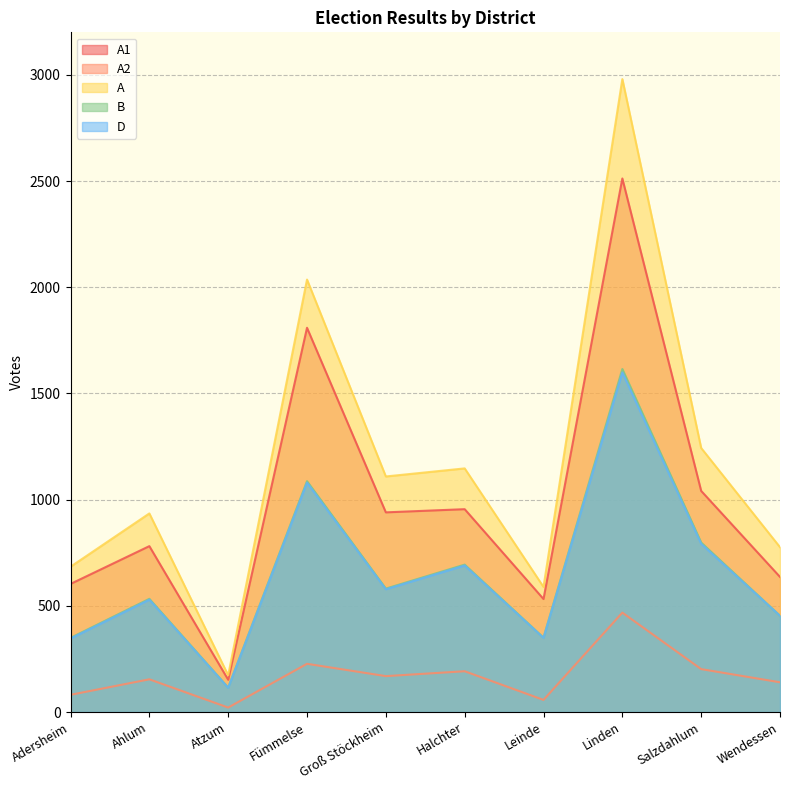

Which category has the lowest value across all series?

Atzum